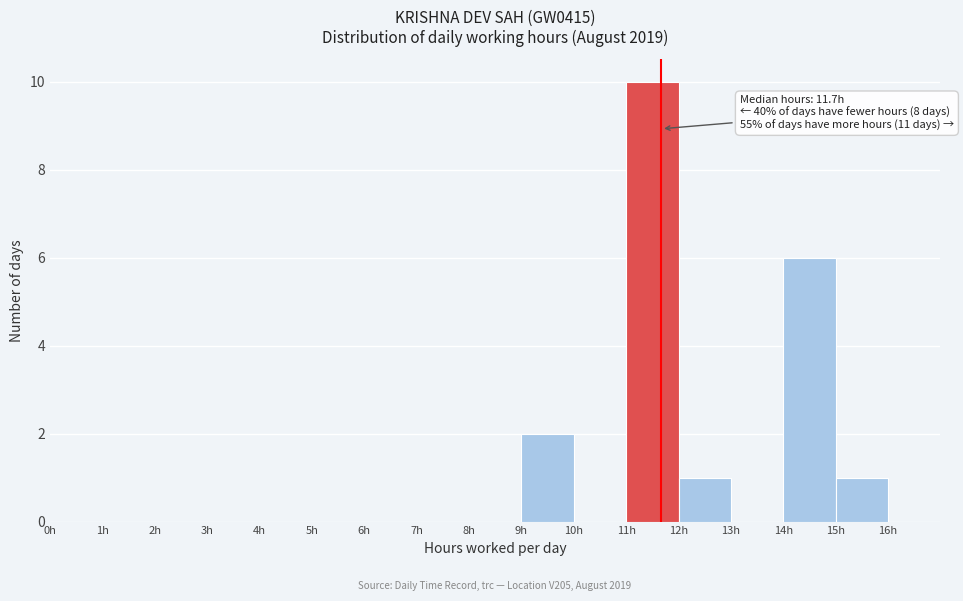

Over which range of the x-axis is the bar tallest?

11 to 12